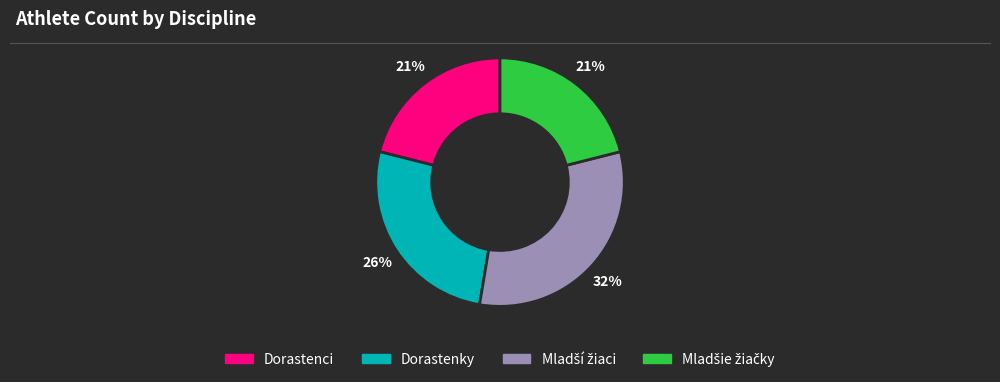

Does any single category account for the majority?

No